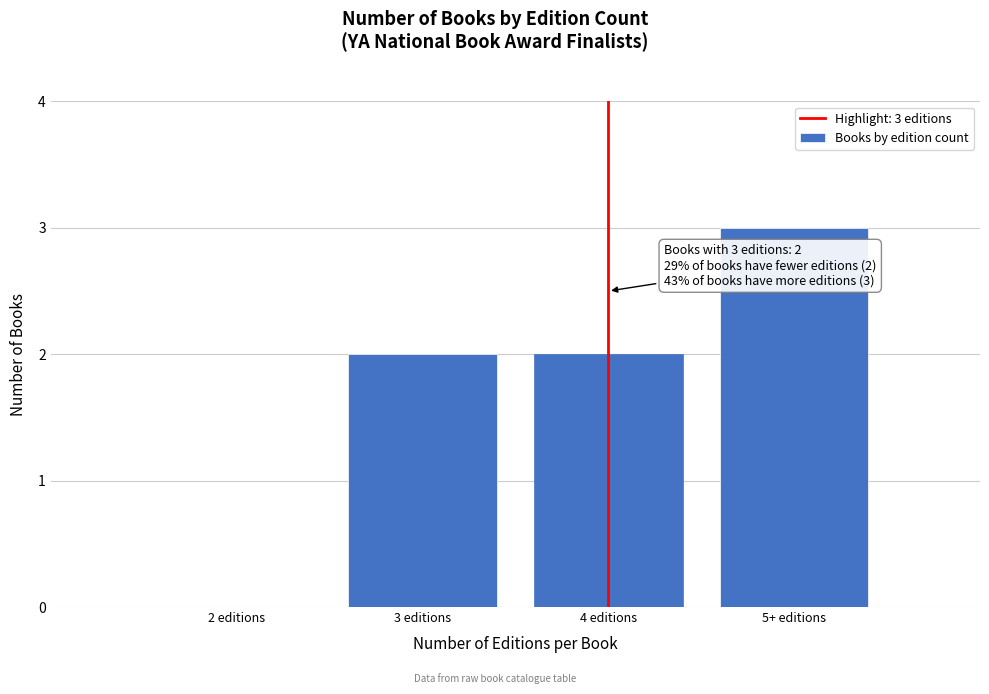

Reading right to left, what are all the values shown in this chart?

5+ editions=3	4 editions=2	3 editions=2	2 editions=0